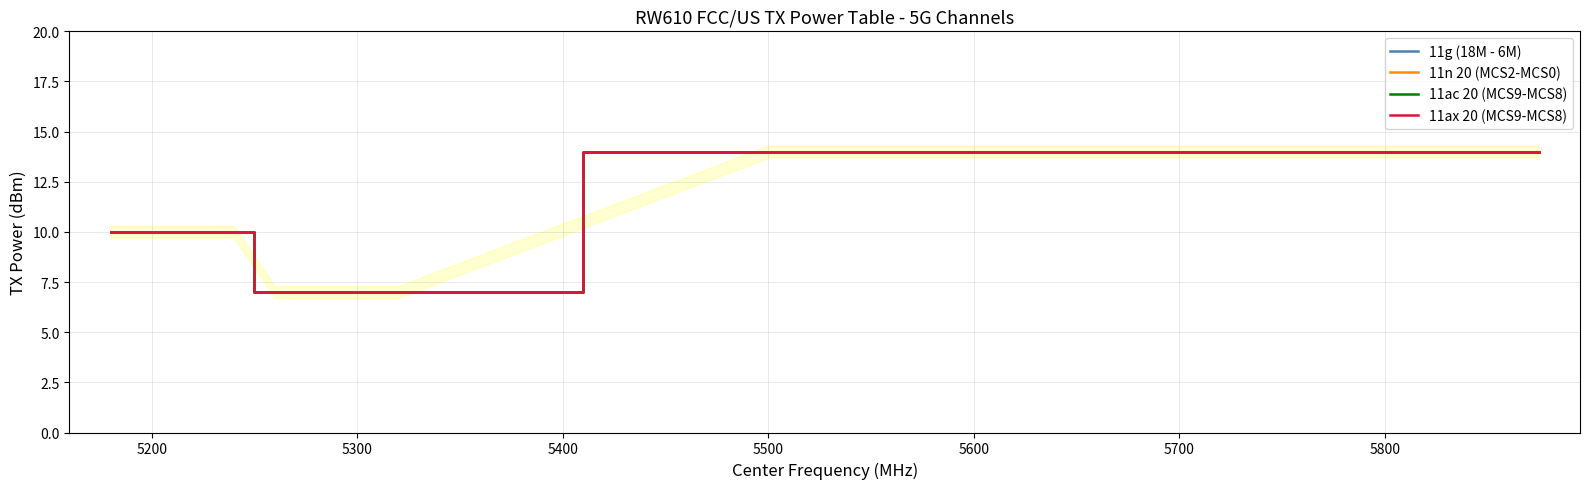

True or false: 11ac 20 (MCS9-MCS8) and 11n 20 (MCS2-MCS0) cross at least once.

False